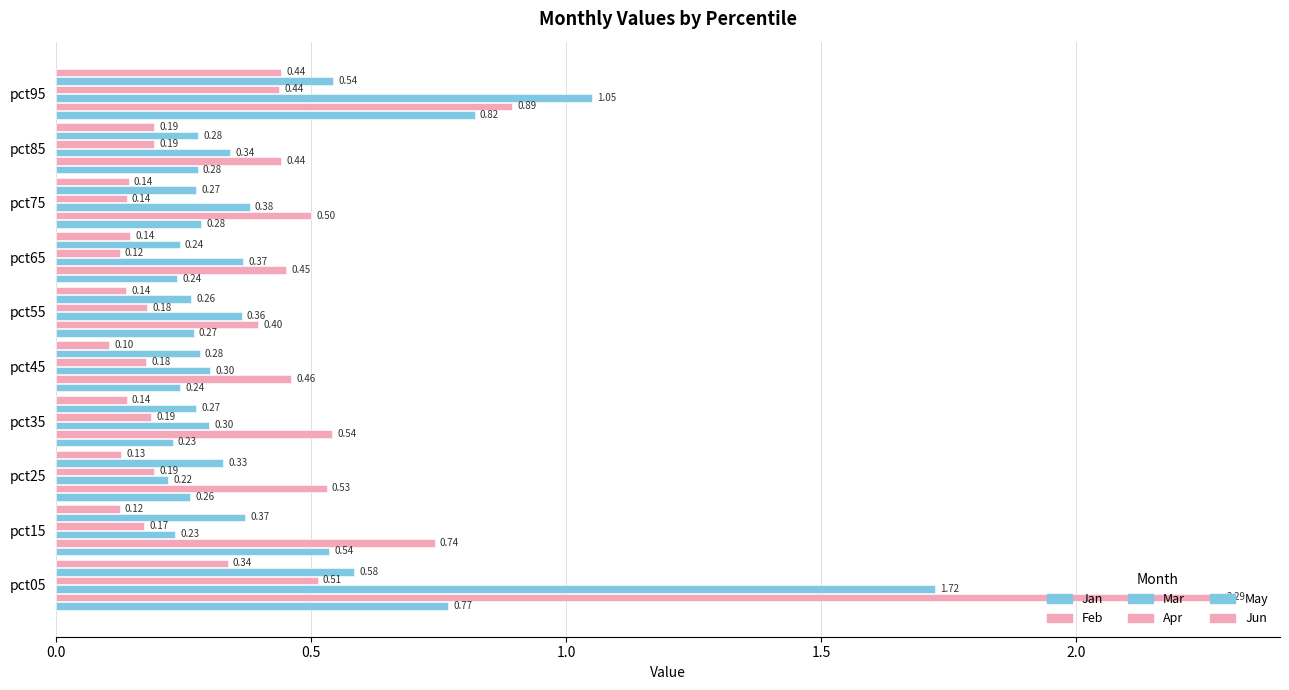

At how many categories does at least one series exceed 0?

10